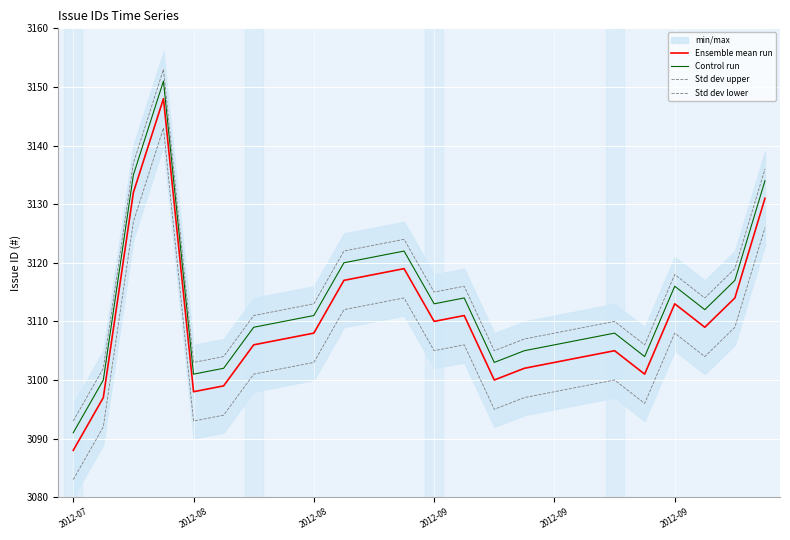

What is the sum of all Control run values?

74712